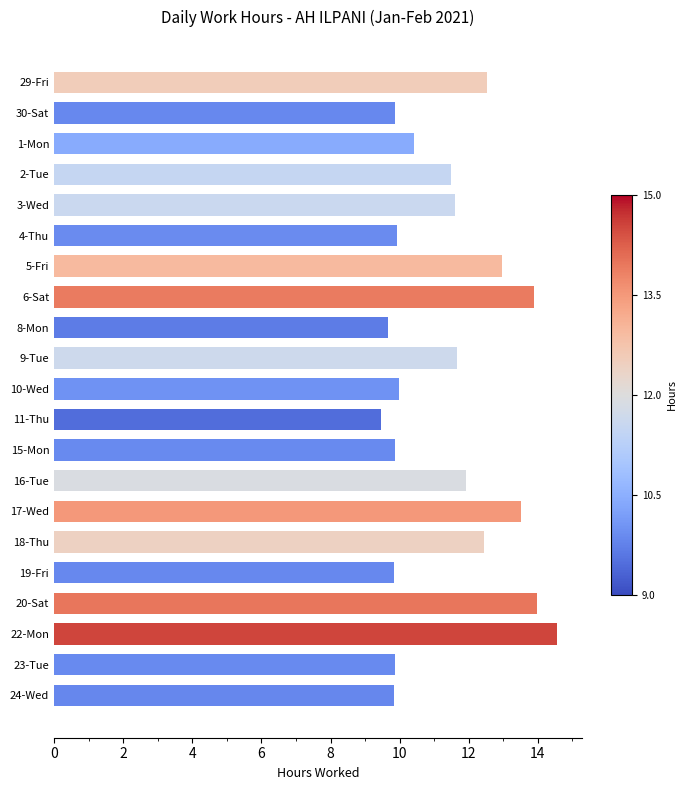

True or false: the data shows 13.5 at 17-Wed.

True